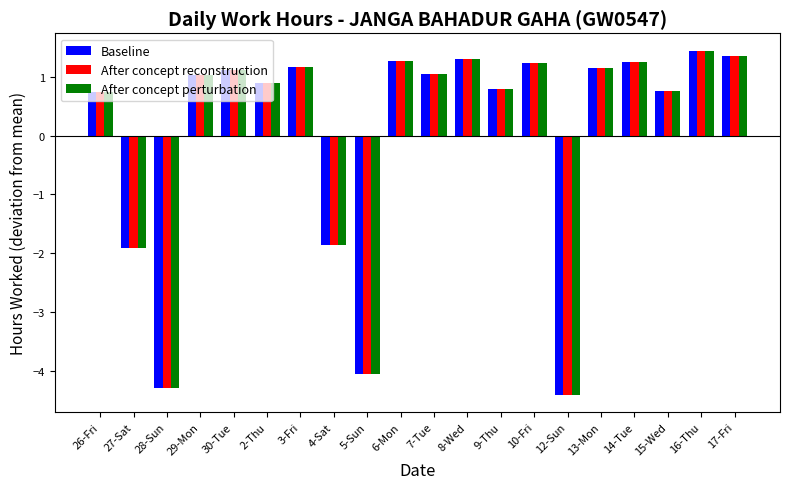

What is the minimum value for Baseline?

-4.4